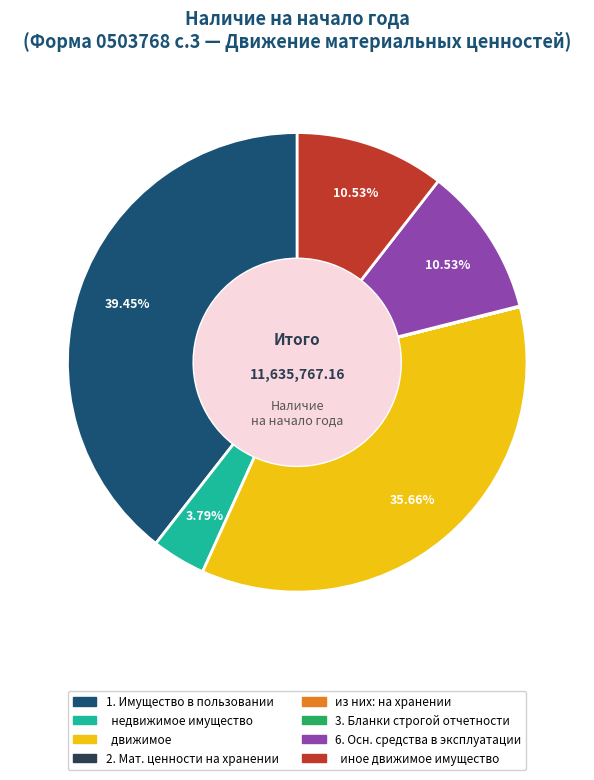

Is there any slice that represents more than half of the pie?

No